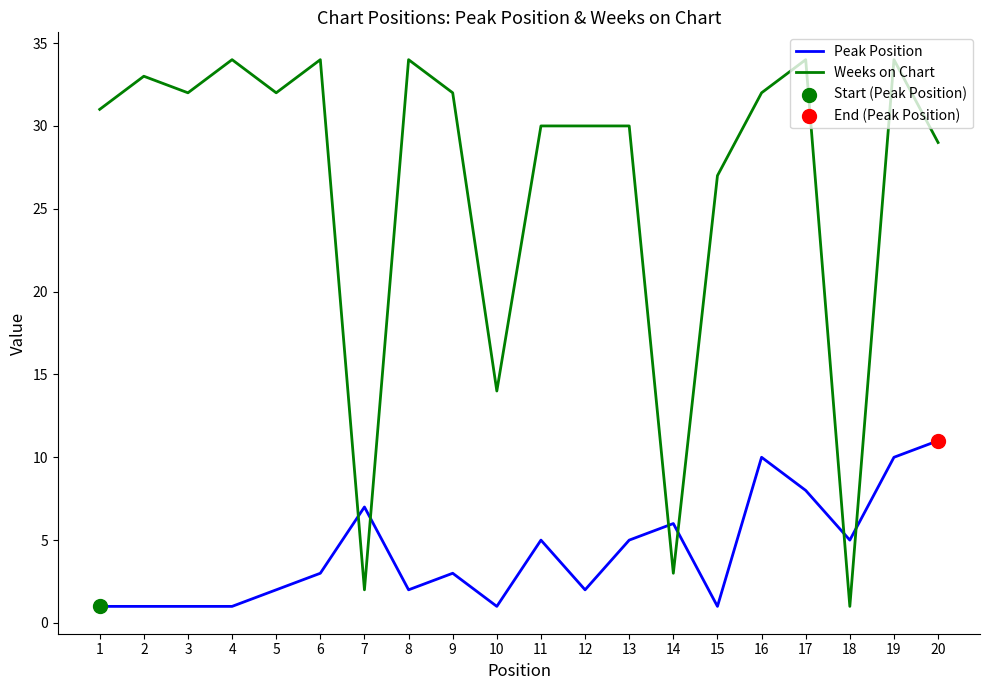

What is the difference between the highest and lowest values at 19?

24